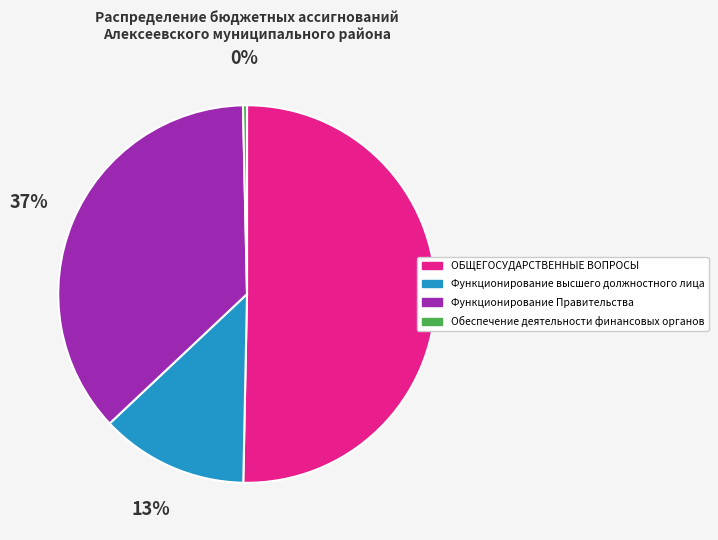

Which has a higher value, Функционирование Правительства or Обеспечение деятельности финансовых органов?

Функционирование Правительства